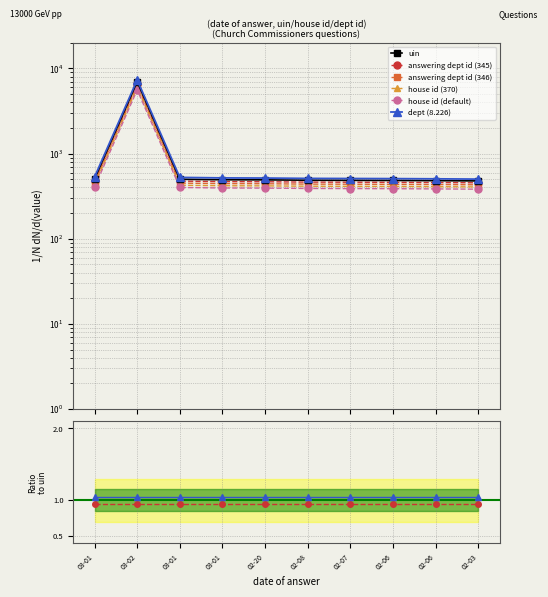

True or false: dept (8.226) has a value of 1.1 at 03-02.

True